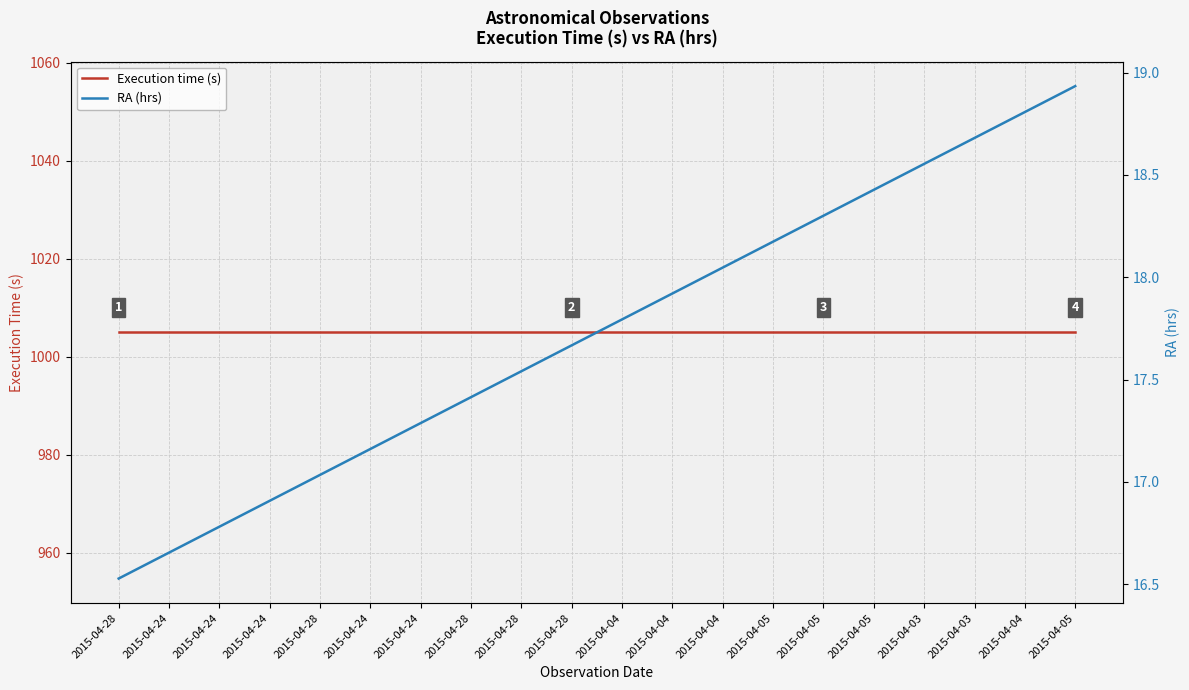

Which series has the largest range (max minus min)?

RA (hrs)